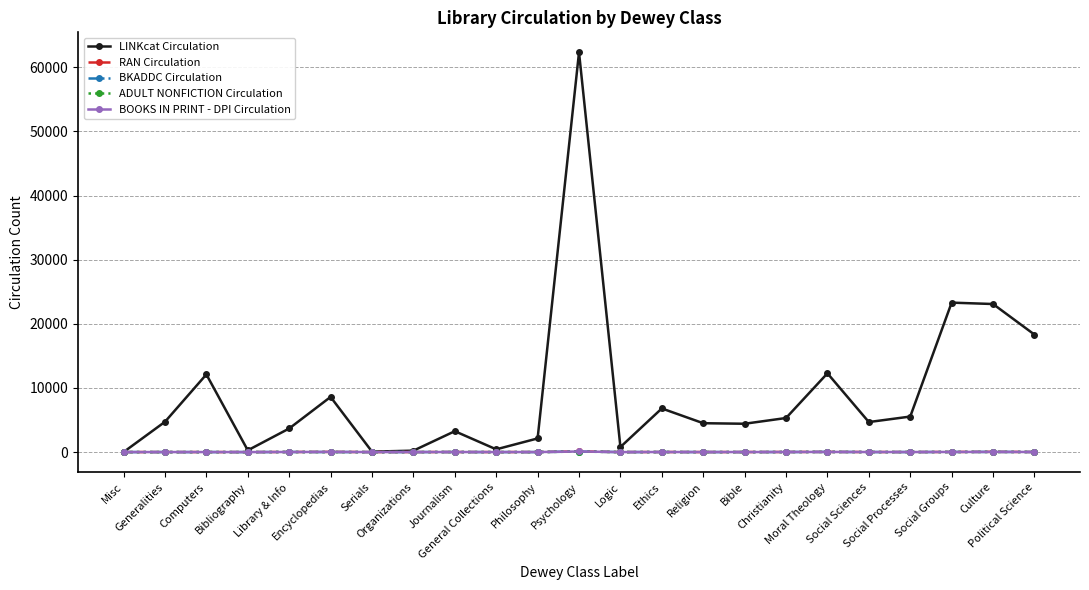

True or false: ADULT NONFICTION Circulation and LINKcat Circulation intersect in this chart.

False